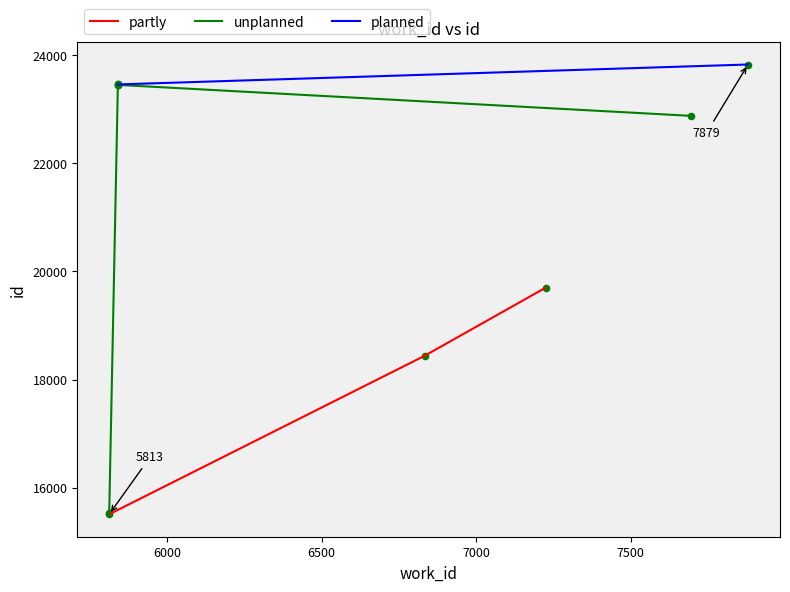

Which series reaches the minimum Y coordinate?

partly